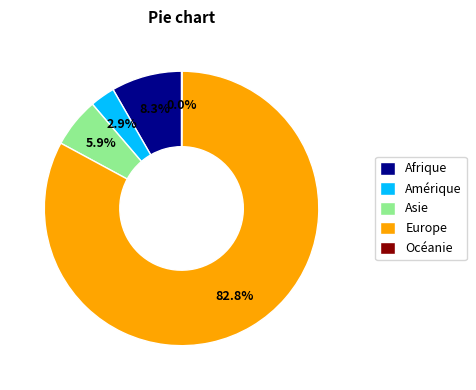

What percentage is NOT represented by Asie?

94.1%